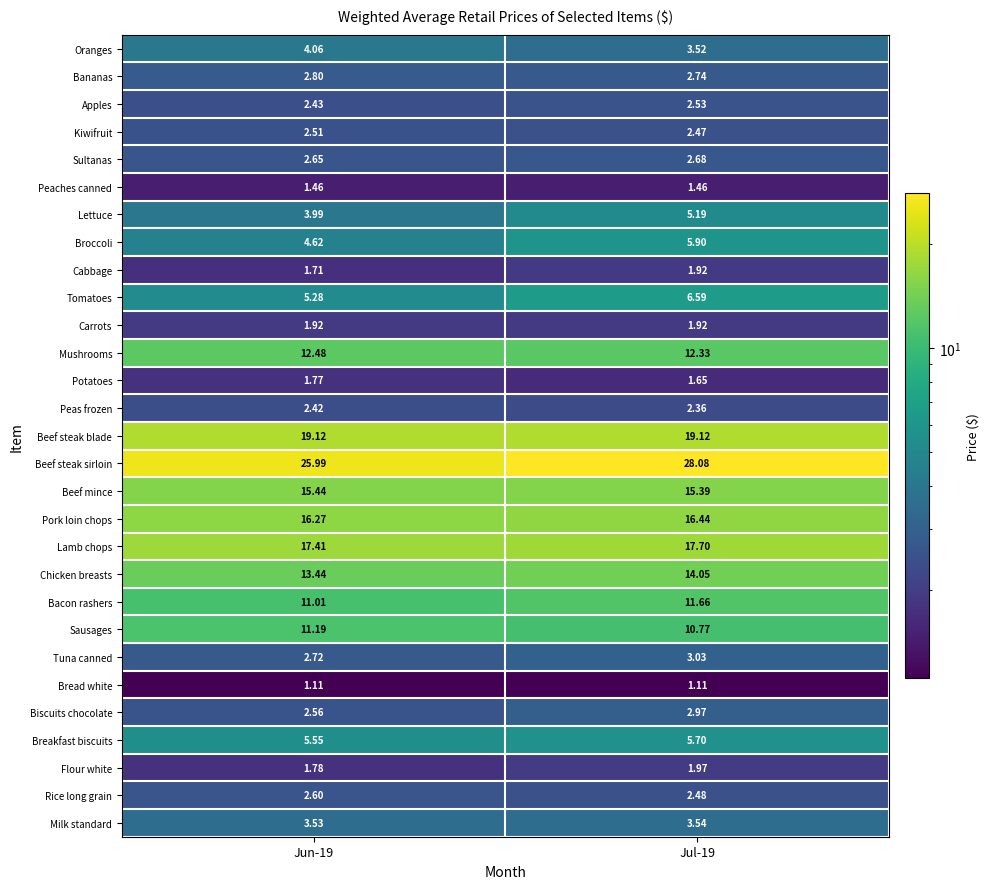

Between Jun-19 and Jul-19, which series saw the biggest shift?

Beef steak sirloin